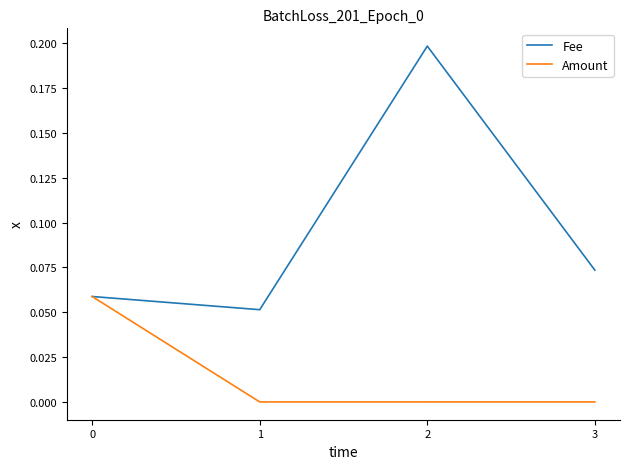

Which series has the widest spread of values?

Fee